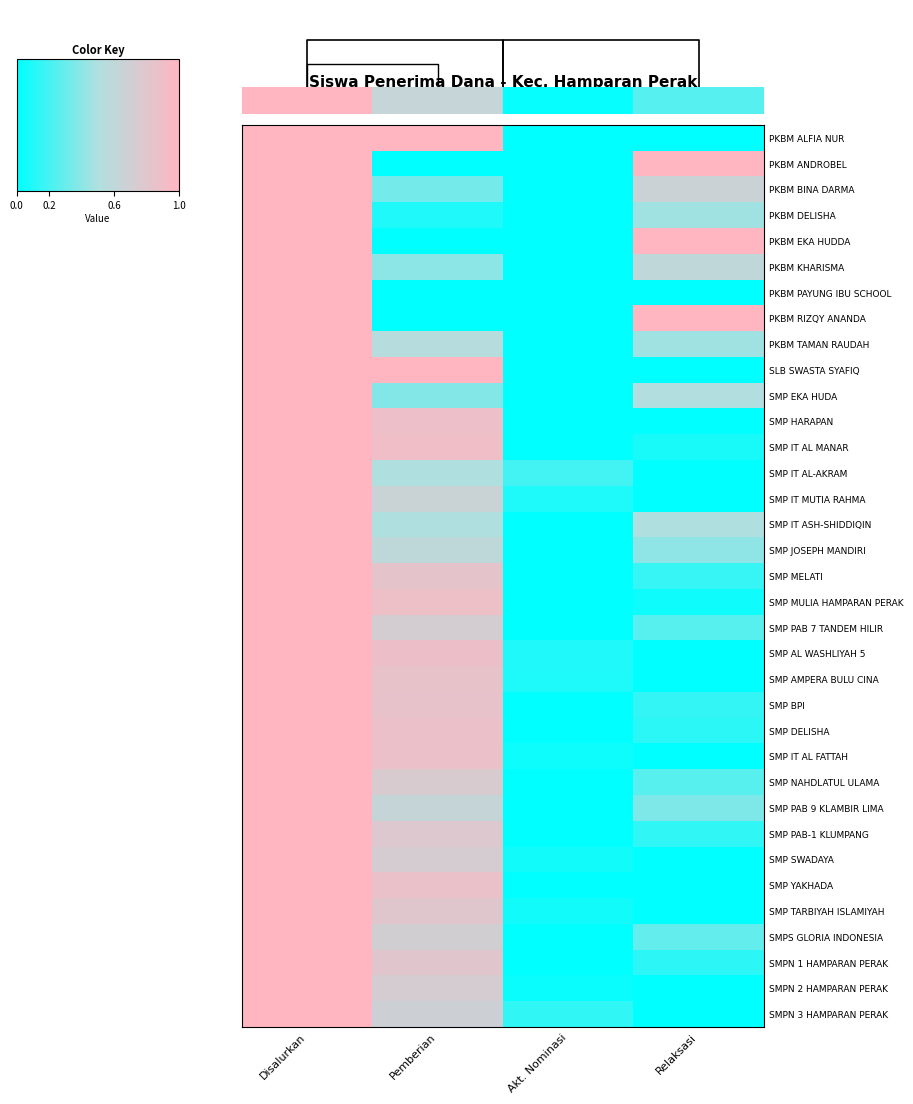

The value of SMP AMPERA BULU CINA at Relaksasi is 0.0. True or false?

True